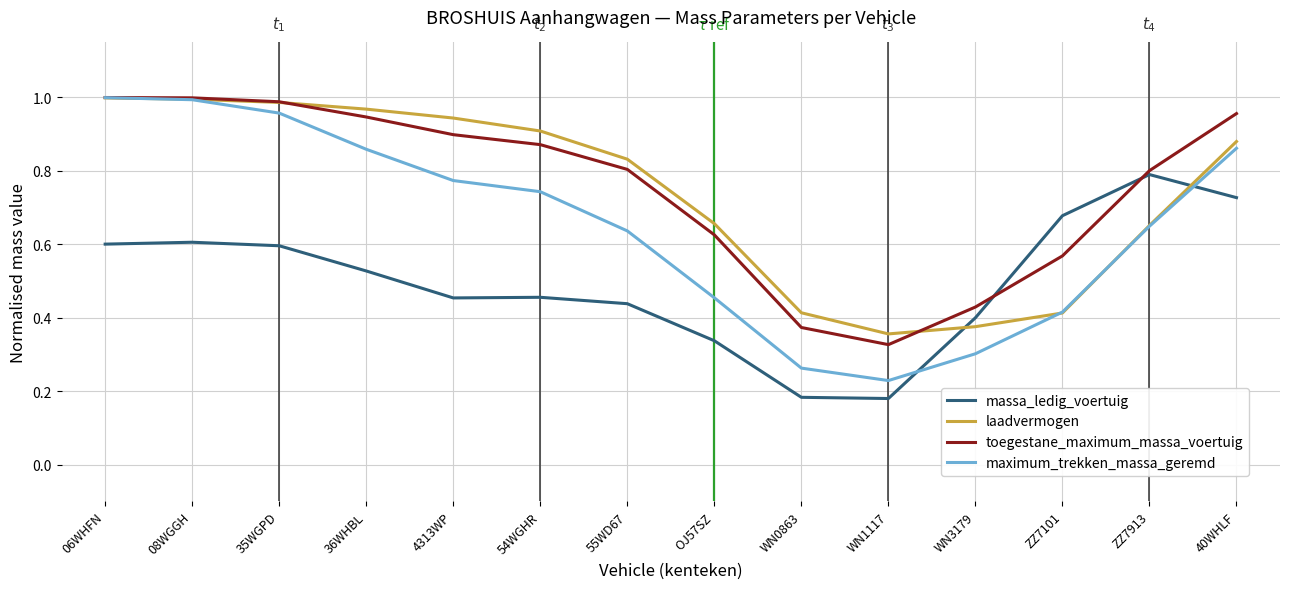

Which series has the largest range (max minus min)?

maximum_trekken_massa_geremd